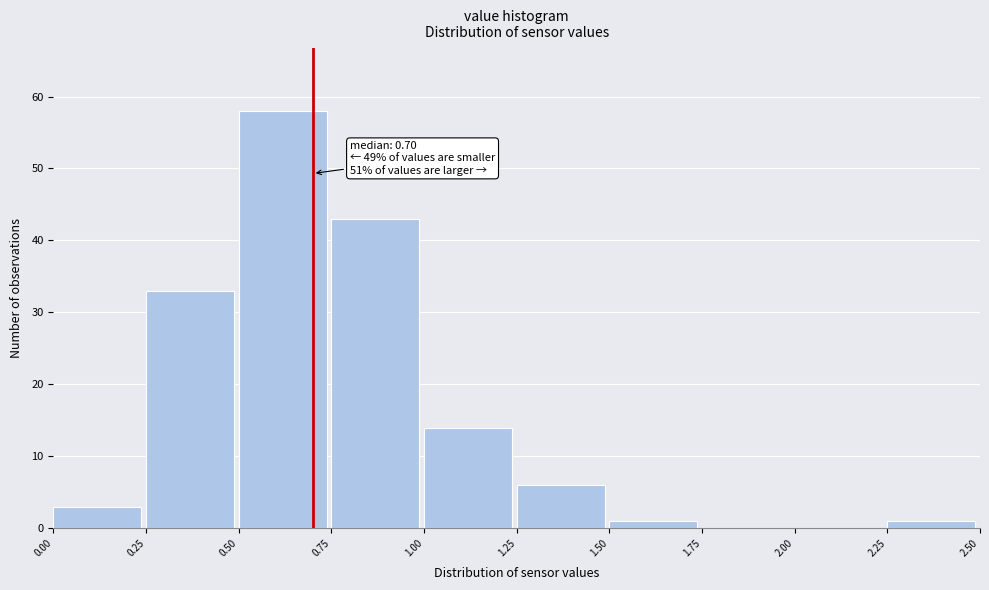

Which range on the x-axis has the tallest bar?

0.50 to 0.75